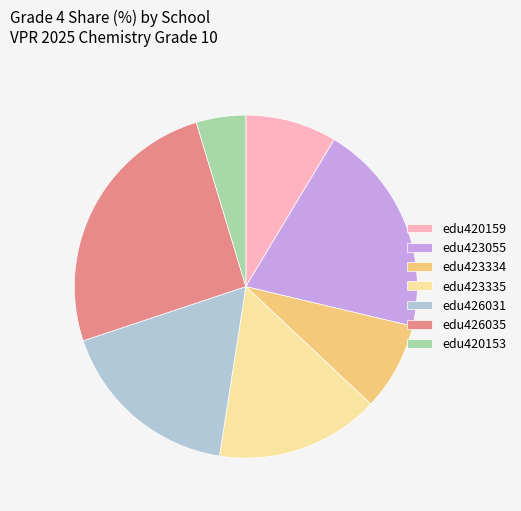

Is edu426031 the majority of the pie?

No